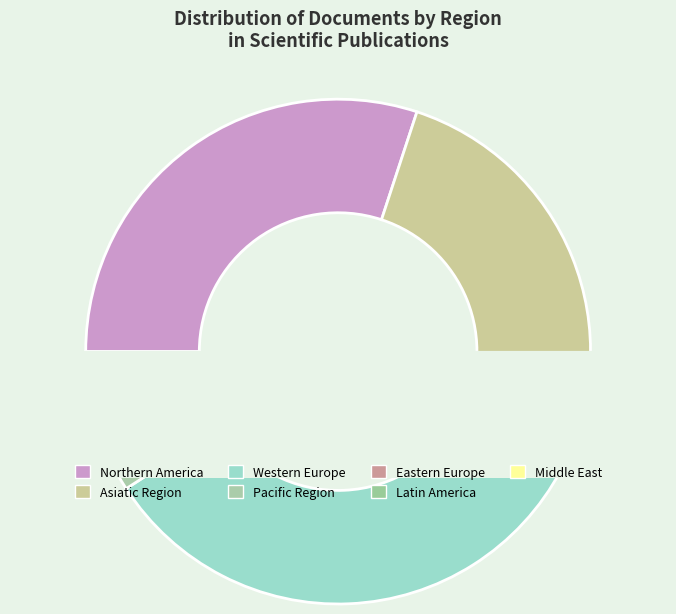

Is the sum of Northern America and Eastern Europe greater than half?

No